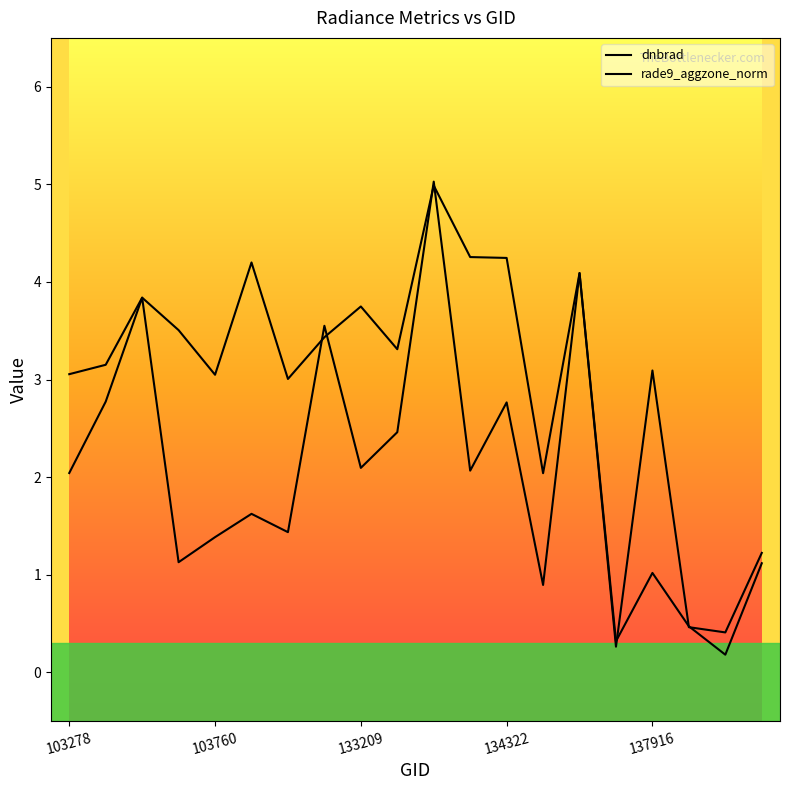

How many lines are shown in the chart?

2